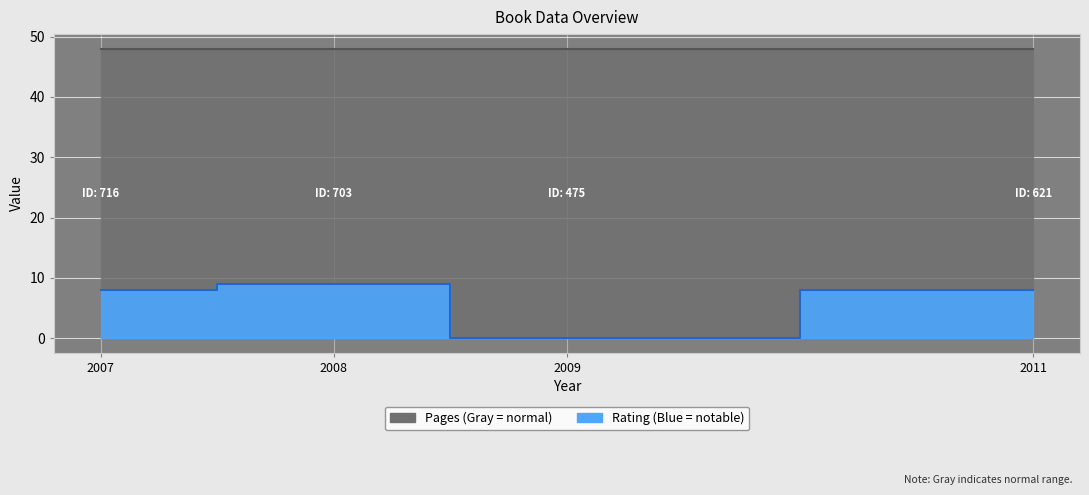

True or false: rating and pages intersect in this chart.

False